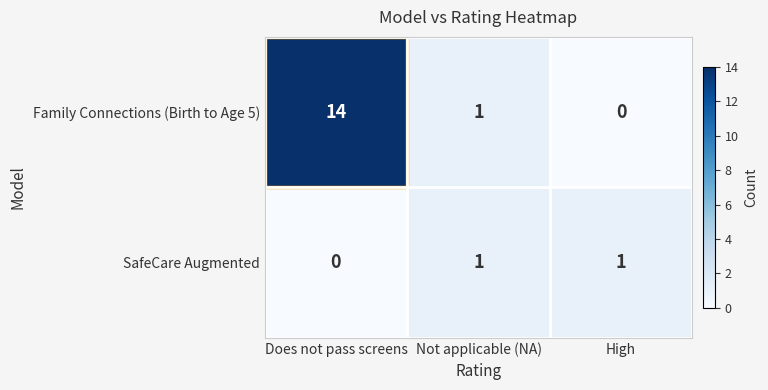

List the series in order of their peak value, highest first.

Family Connections (Birth to Age 5), SafeCare Augmented